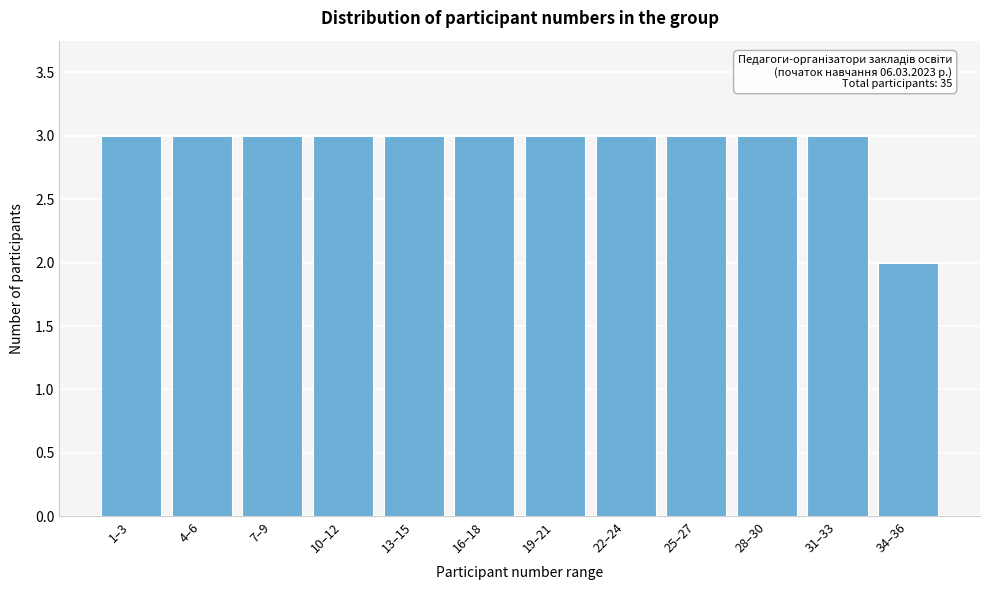

Reading right to left, list all the values displayed in this chart.

34–36=2	31–33=3	28–30=3	25–27=3	22–24=3	19–21=3	16–18=3	13–15=3	10–12=3	7–9=3	4–6=3	1–3=3